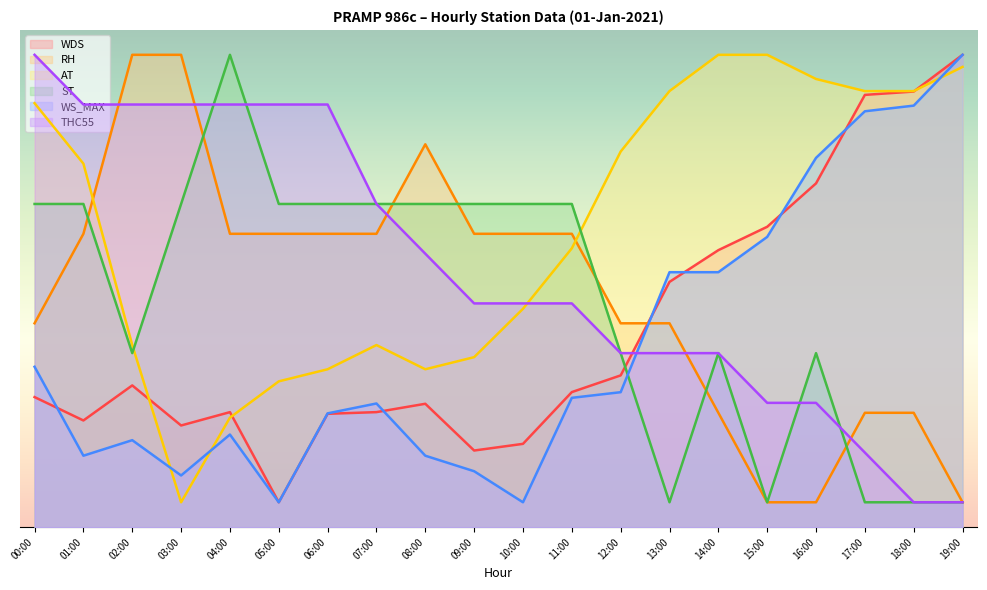

In AT, how many points are higher than both neighbors (excluding endpoints)?

1